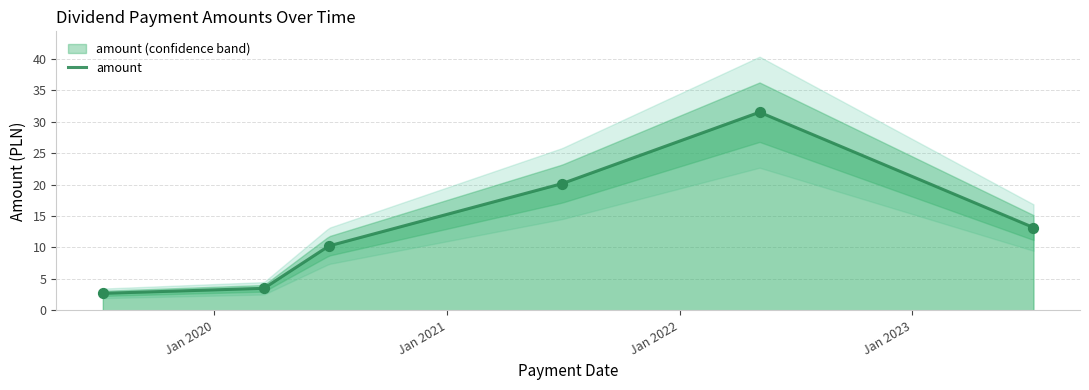

Approximately how many times larger is the value at 2023-07-10 compared to 2020-06-29?

1.3